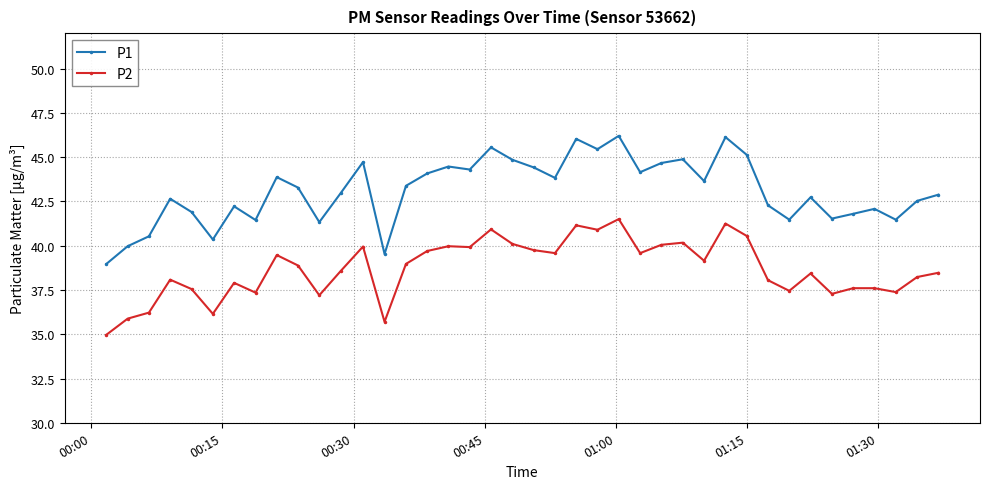

How many lines are shown in the chart?

2